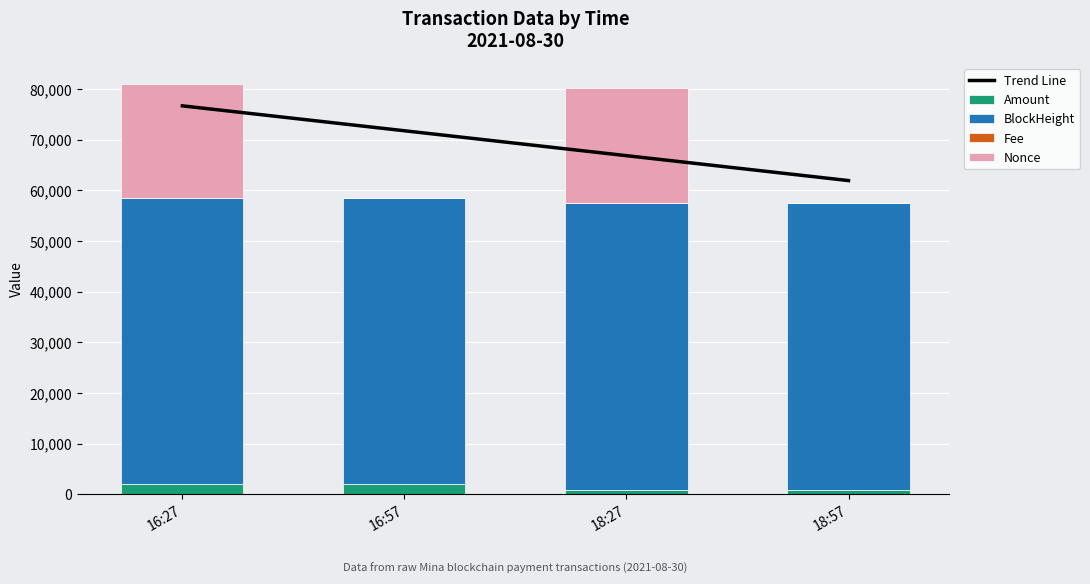

List the series in order of their peak value, lowest first.

Fee, Amount, Nonce, BlockHeight, Trend Line